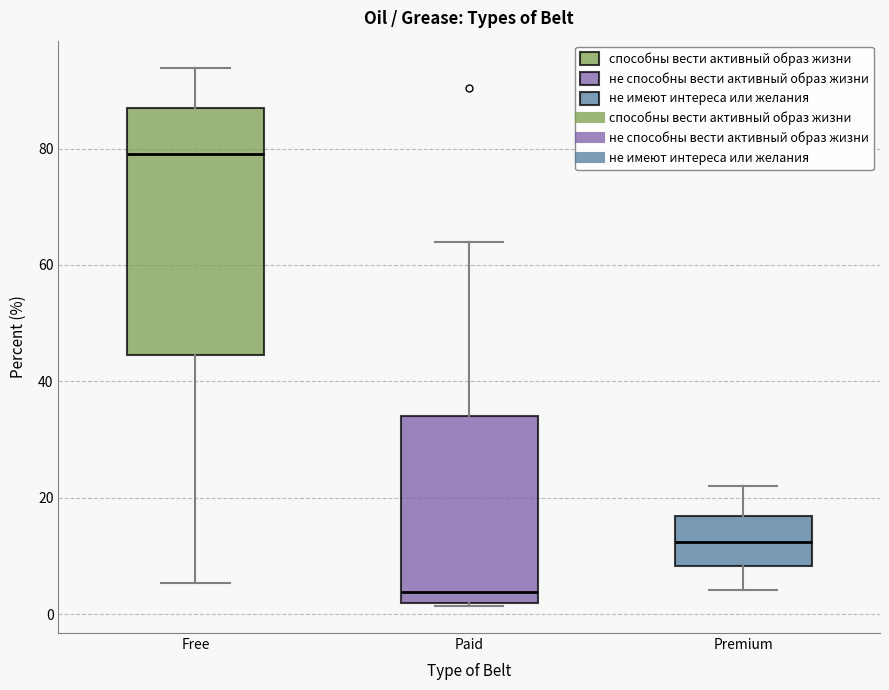

Which box has the highest median line?

Free